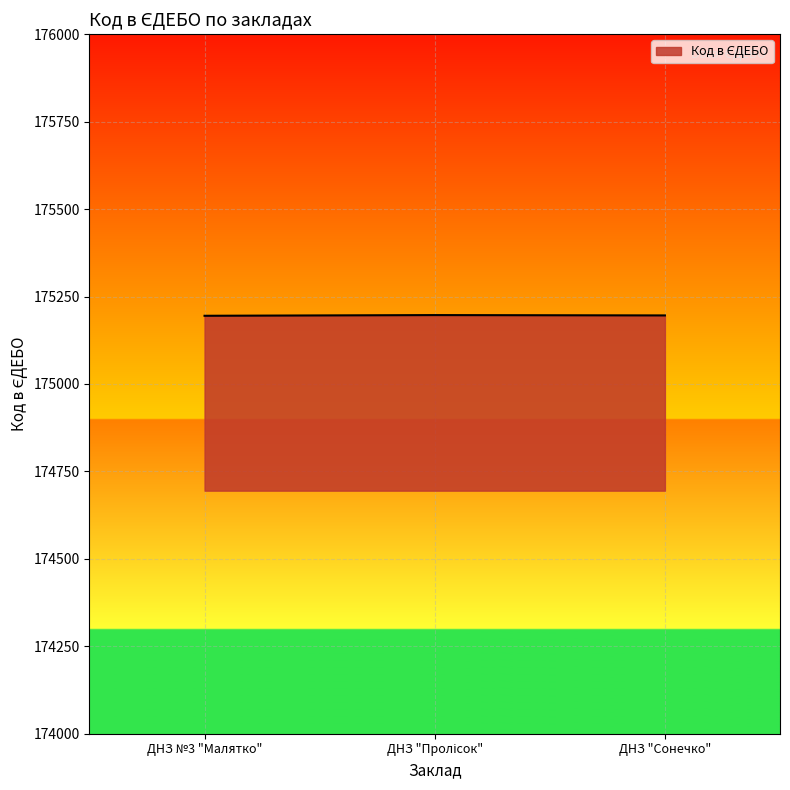

What is the maximum value shown in the chart?

175197